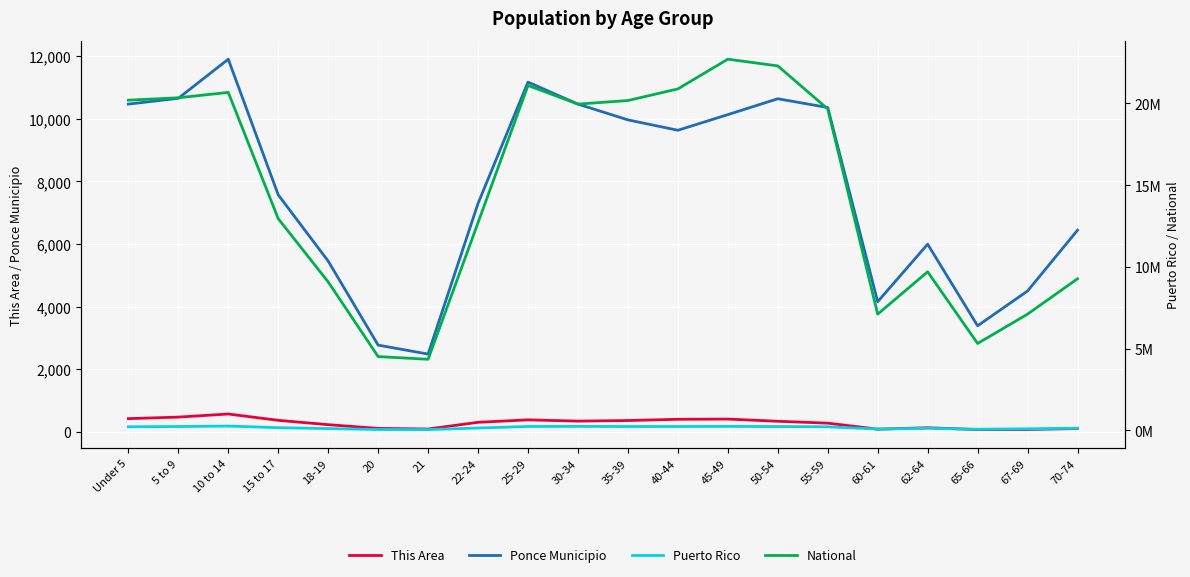

At 25-29, list the series in order from smallest to largest.

This Area, Ponce Municipio, Puerto Rico, National